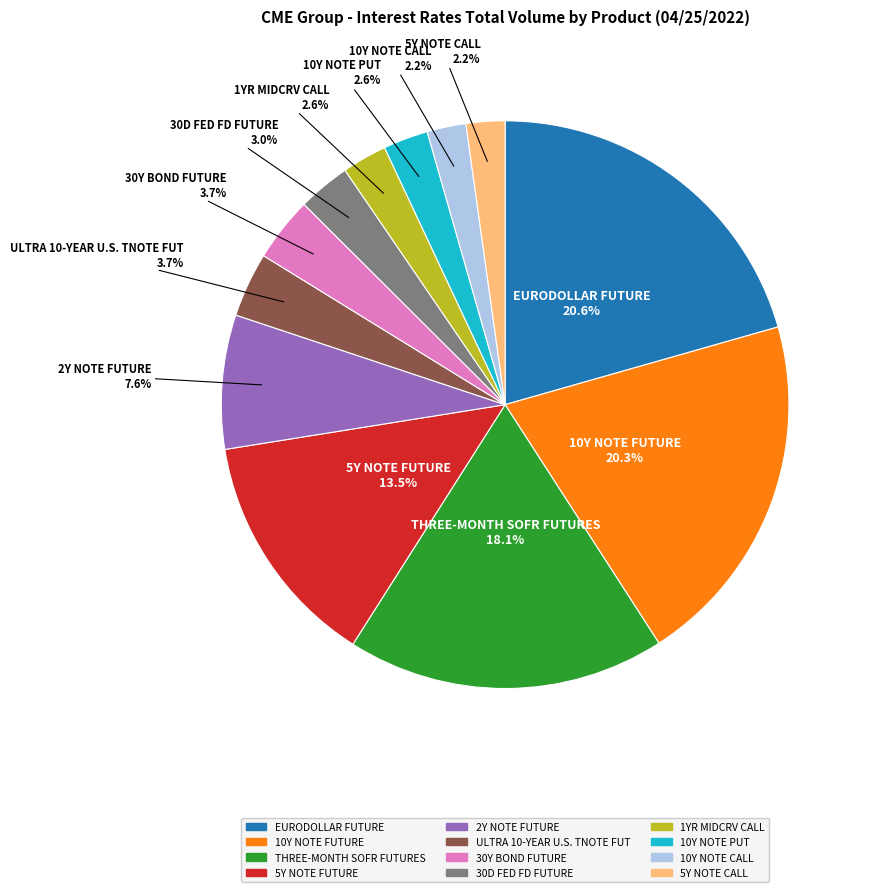

Does 30Y BOND FUTURE represent more than half of the total?

No